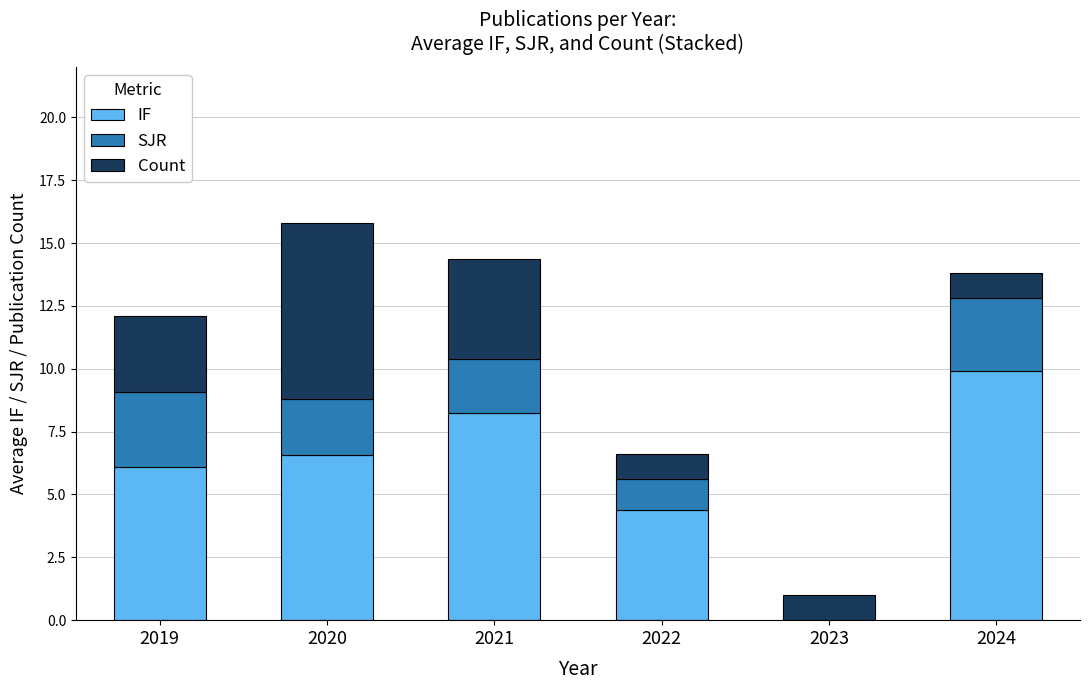

What is the maximum value for IF?

9.9